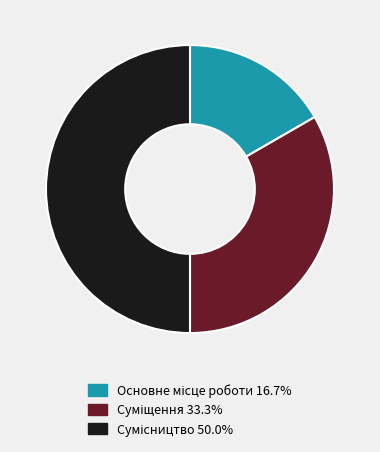

What percentage is the Сумісництво slice, to the nearest percent?

50%